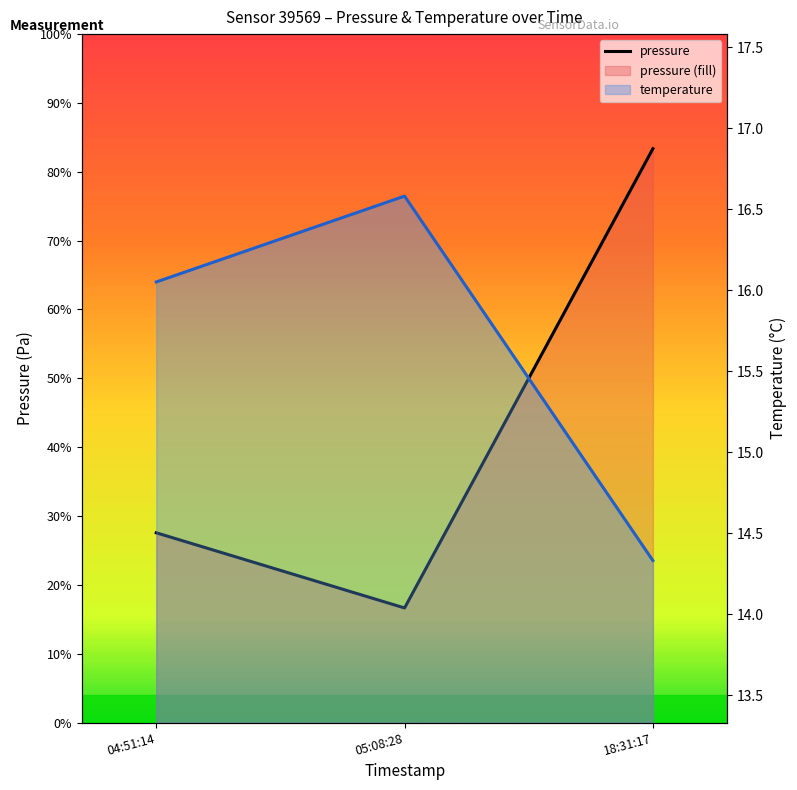

What position from the right is 04:51:14?

3